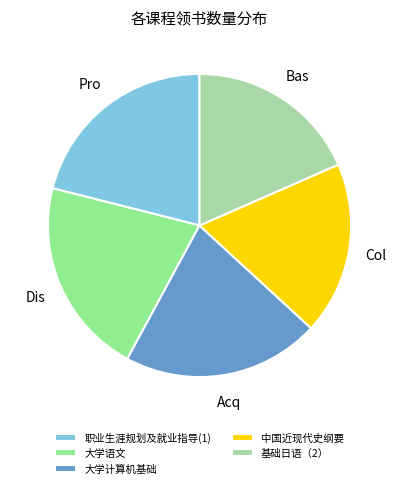

Is the sum of 大学计算机基础 and 基础日语（2） greater than half?

No